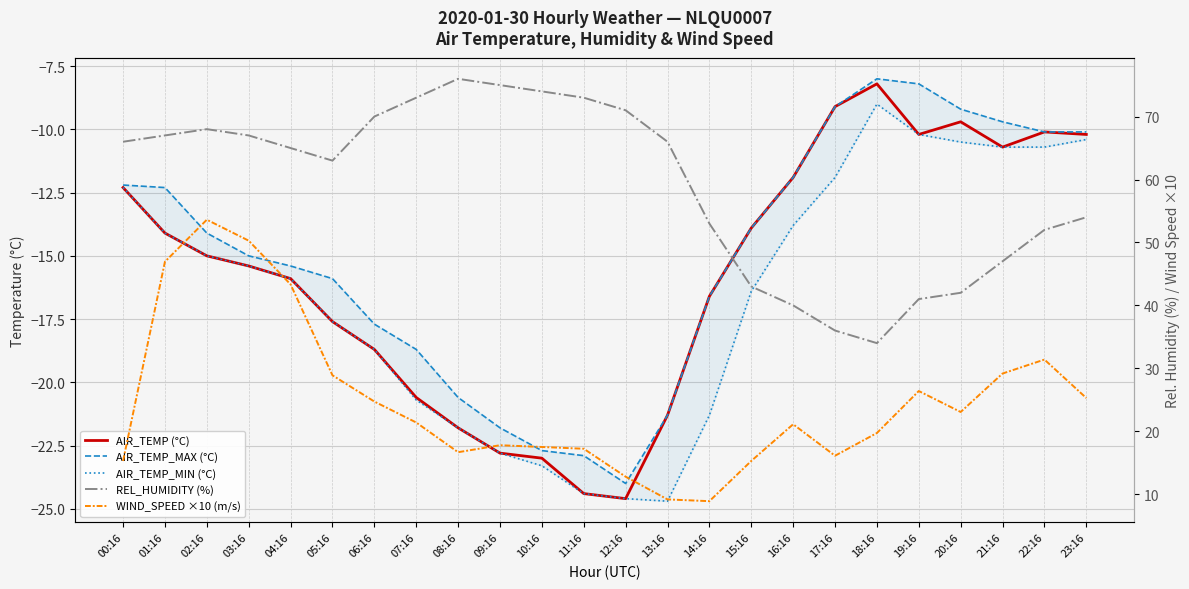

Is this an area chart (filled region under the line)?

No